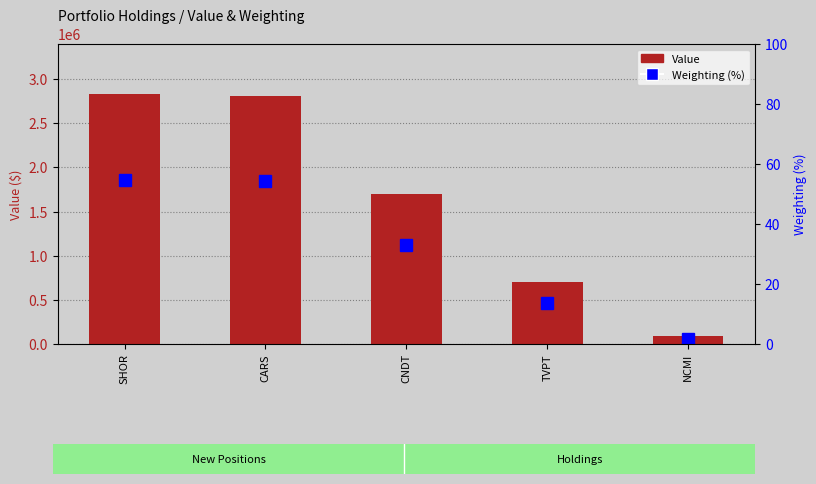

Reading left to right, extract all data points from this chart.

Value: SHOR=2832000.0	CARS=2811000.0	CNDT=1702000.0	TVPT=702000.0	NCMI=87000.0
Weighting (%): SHOR=54.8	CARS=54.4	CNDT=32.9	TVPT=13.6	NCMI=1.7